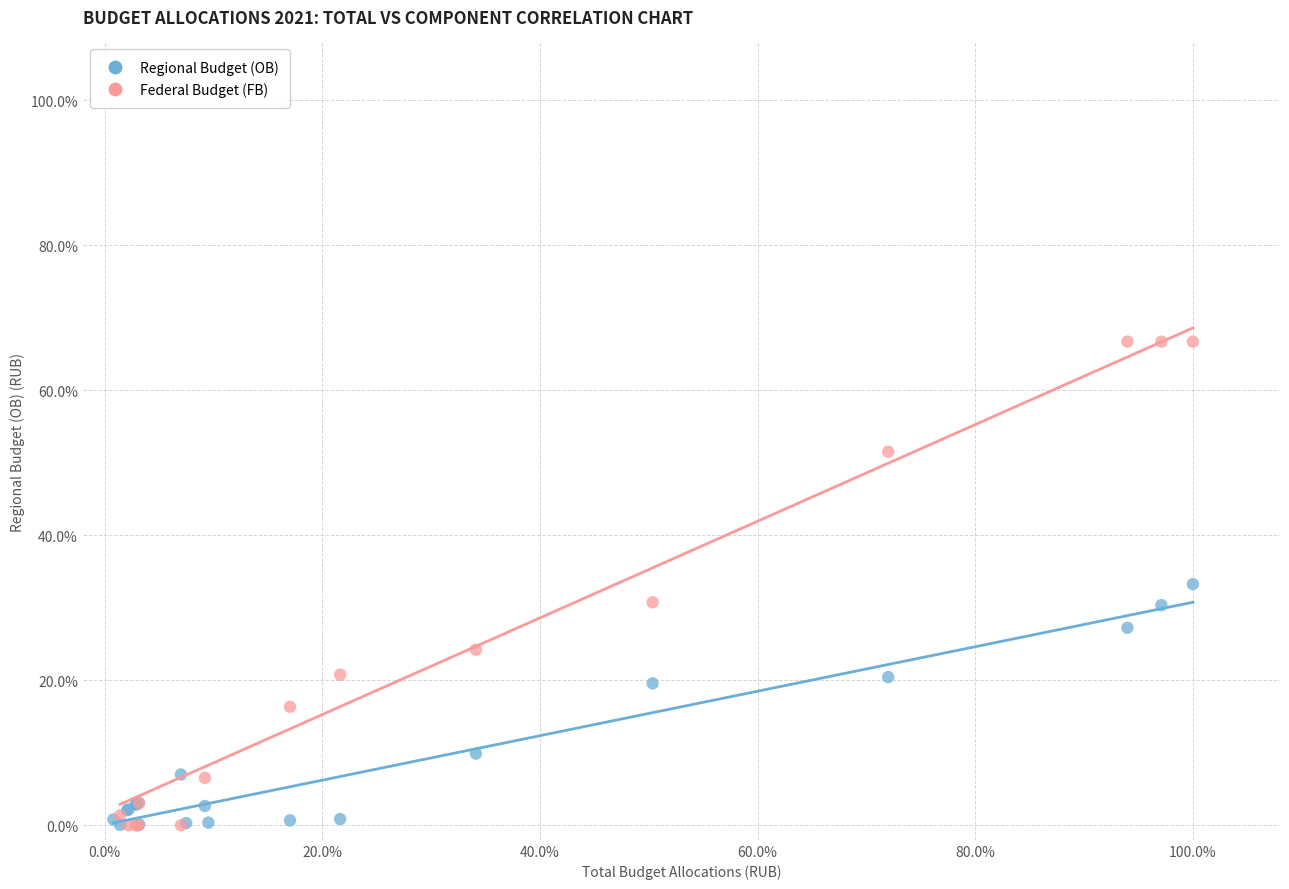

What are all the series names shown in the legend?

Regional Budget (OB), Federal Budget (FB)